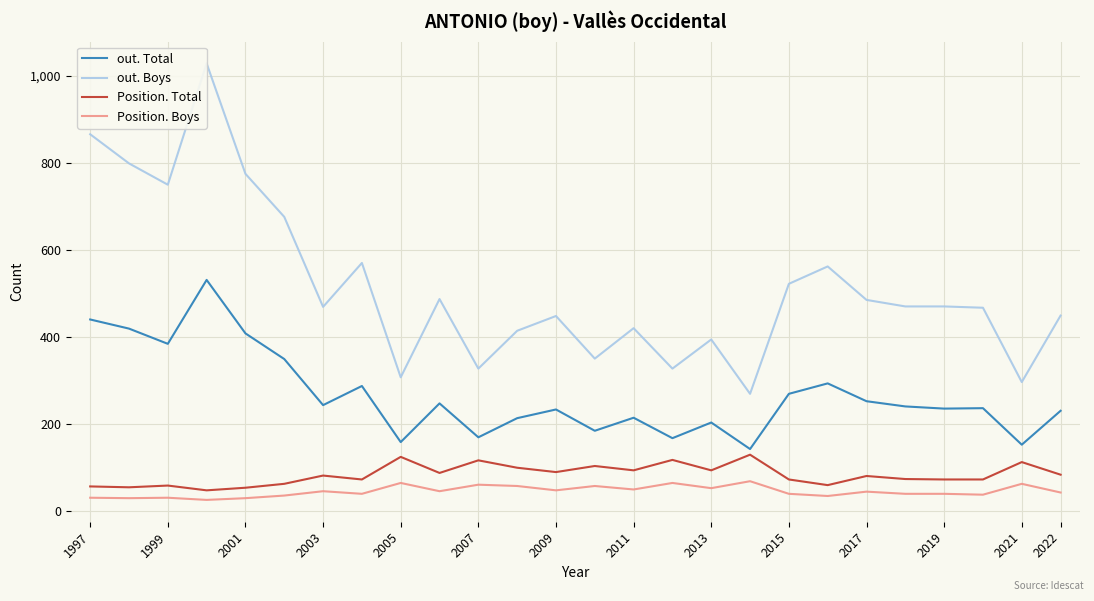

In out. Total, how many points are higher than both neighbors (excluding endpoints)?

8